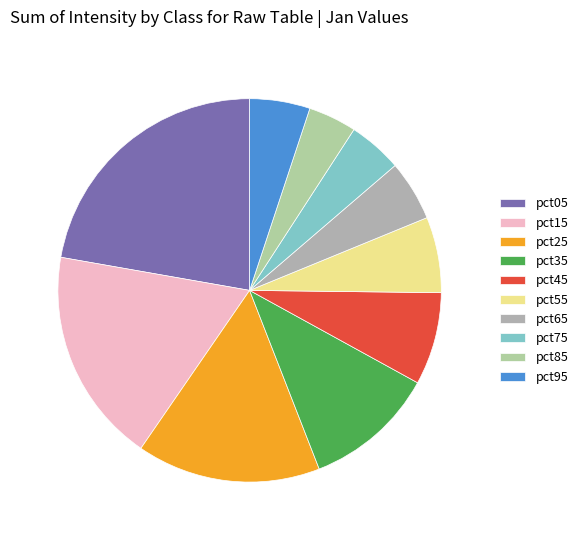

To the nearest percent, what is the combined percentage of pct85 and pct65?

9%